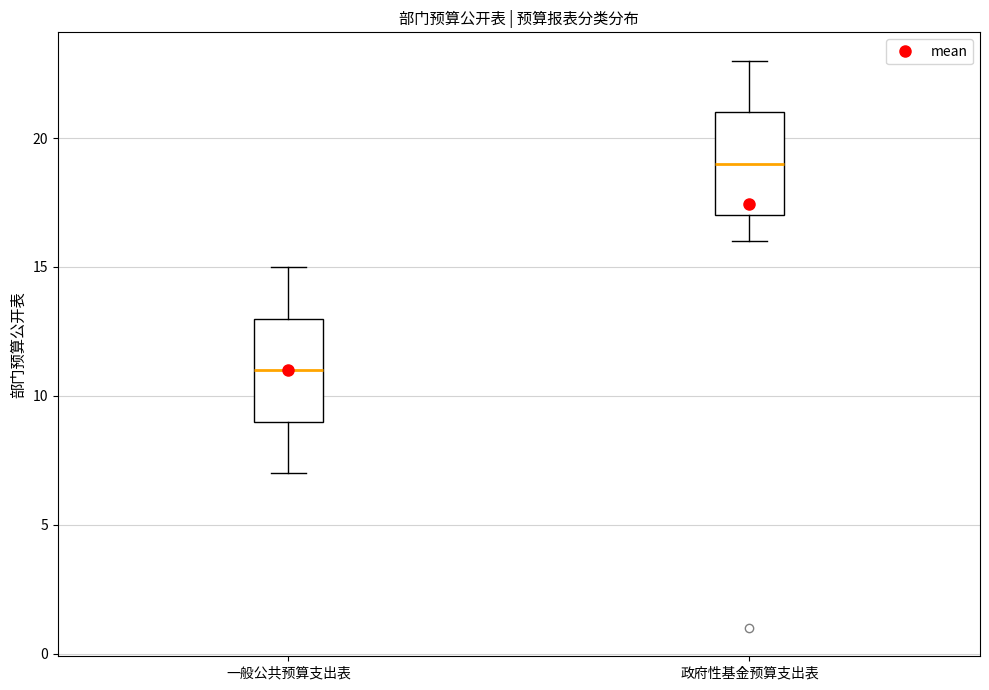

Reading left to right, read every box against the y-axis: the position of its median line, the range the box covers, and the ends of its whiskers. The values are not printed on the chart, so give them approximately, as read against the axis.

一般公共预算支出表: median 11, box 9 to 13, whiskers 7 to 15
政府性基金预算支出表: median 19, box 17 to 21, whiskers 16 to 23